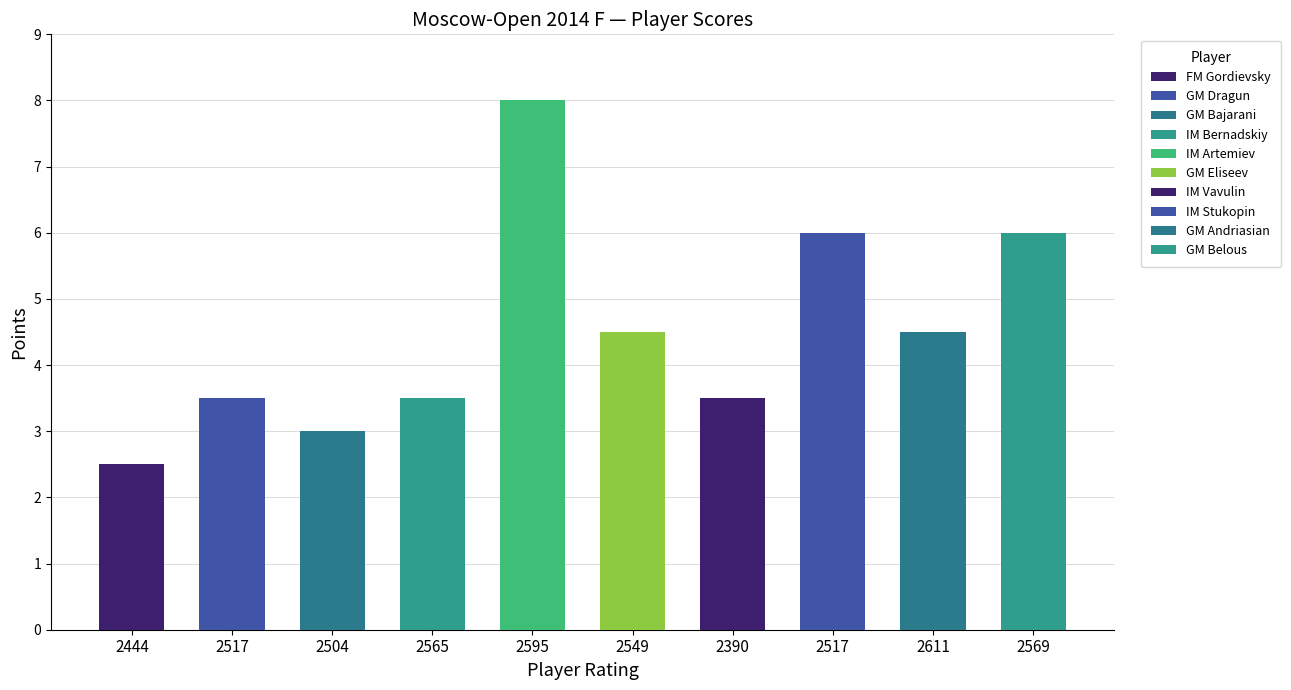

What is the approximate value at Vavulin Maksim?

3.5